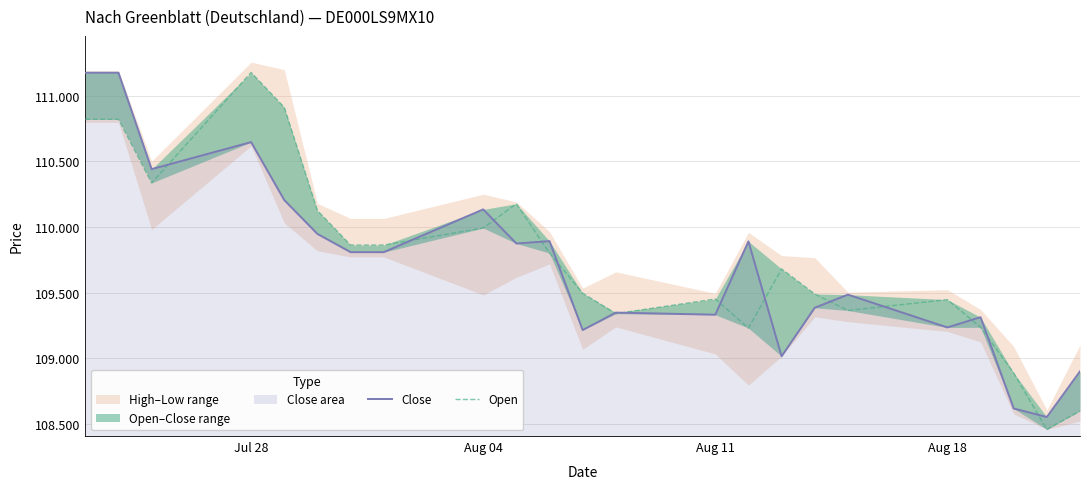

Does the chart display data point markers on the line(s)?

No